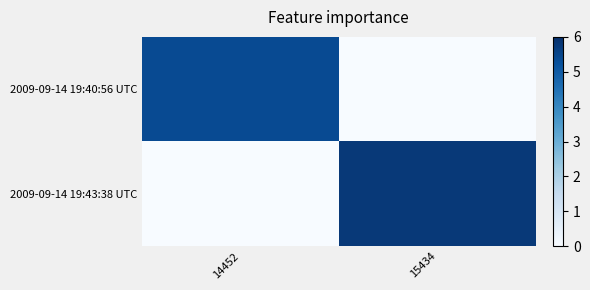

At how many categories does at least one series exceed 5420?

1